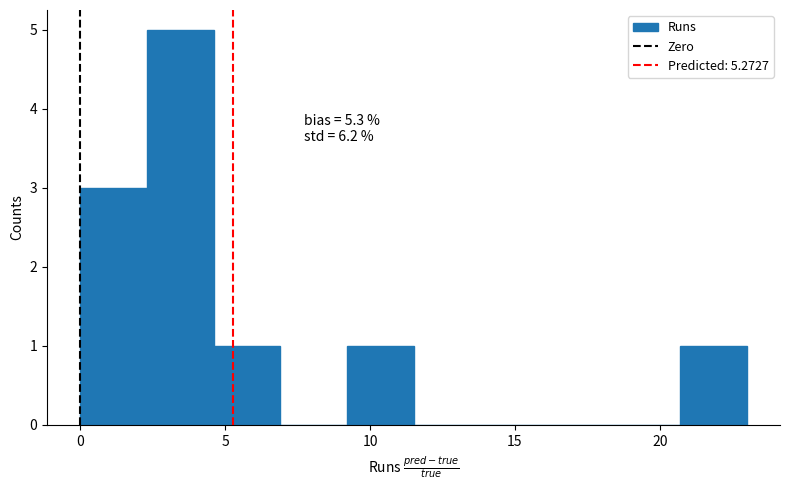

Which range on the x-axis has the tallest bar?

2.3 to 4.6